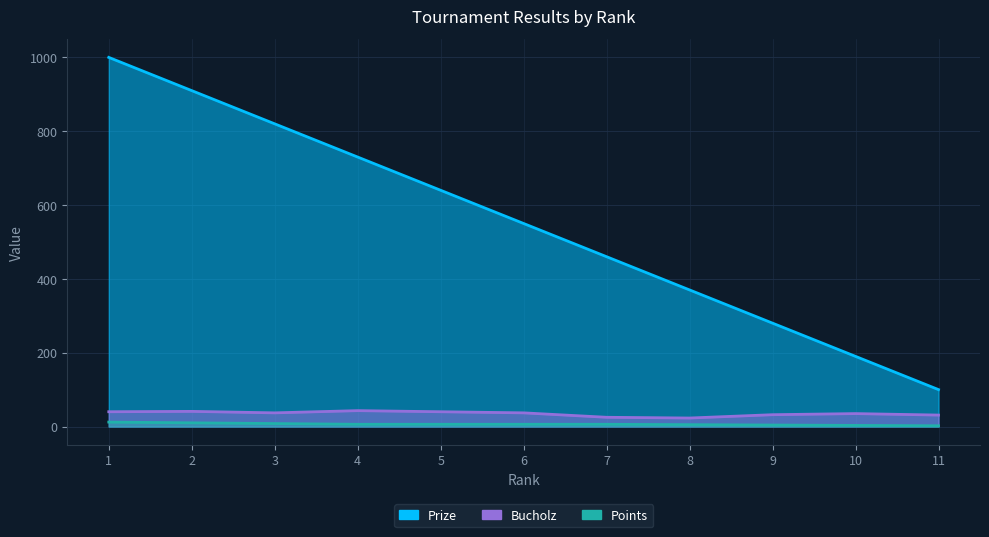

Which category has the lowest value in the Bucholz series?

8